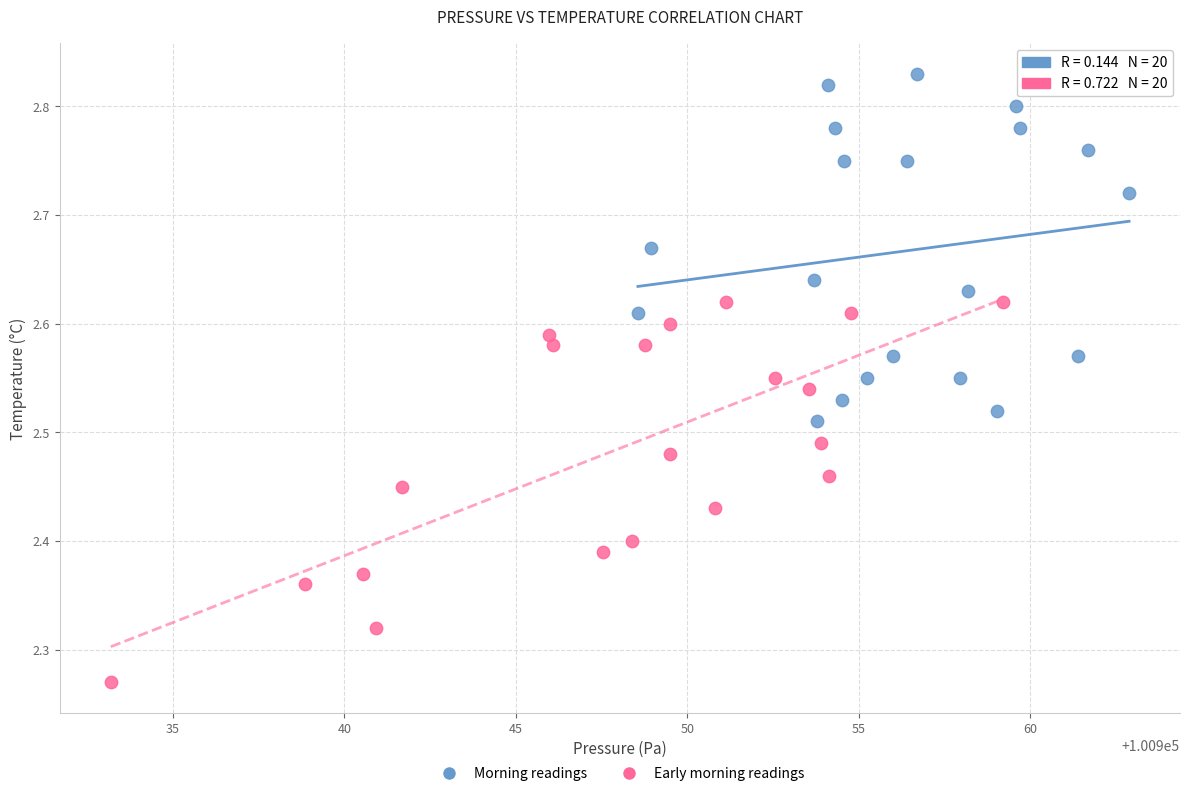

Which series reaches the maximum Y coordinate?

Morning readings